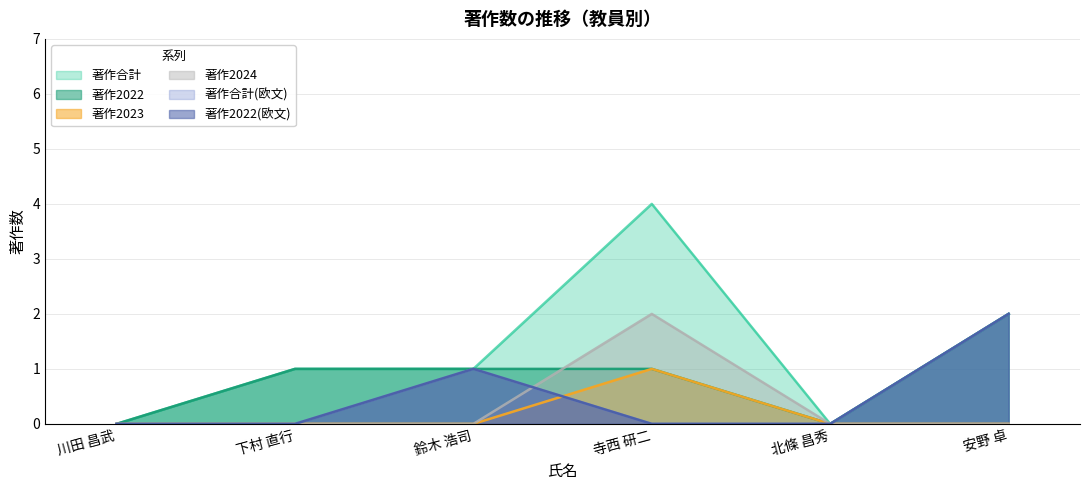

Where is the first local minimum for 著作合計?

北條 昌秀